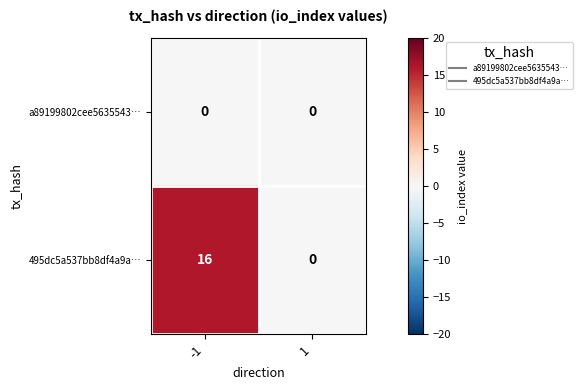

Reading right to left, transcribe all the data shown in this chart.

a89199802cee5635543…: 0	0
495dc5a537bb8df4a9a…: 0	16